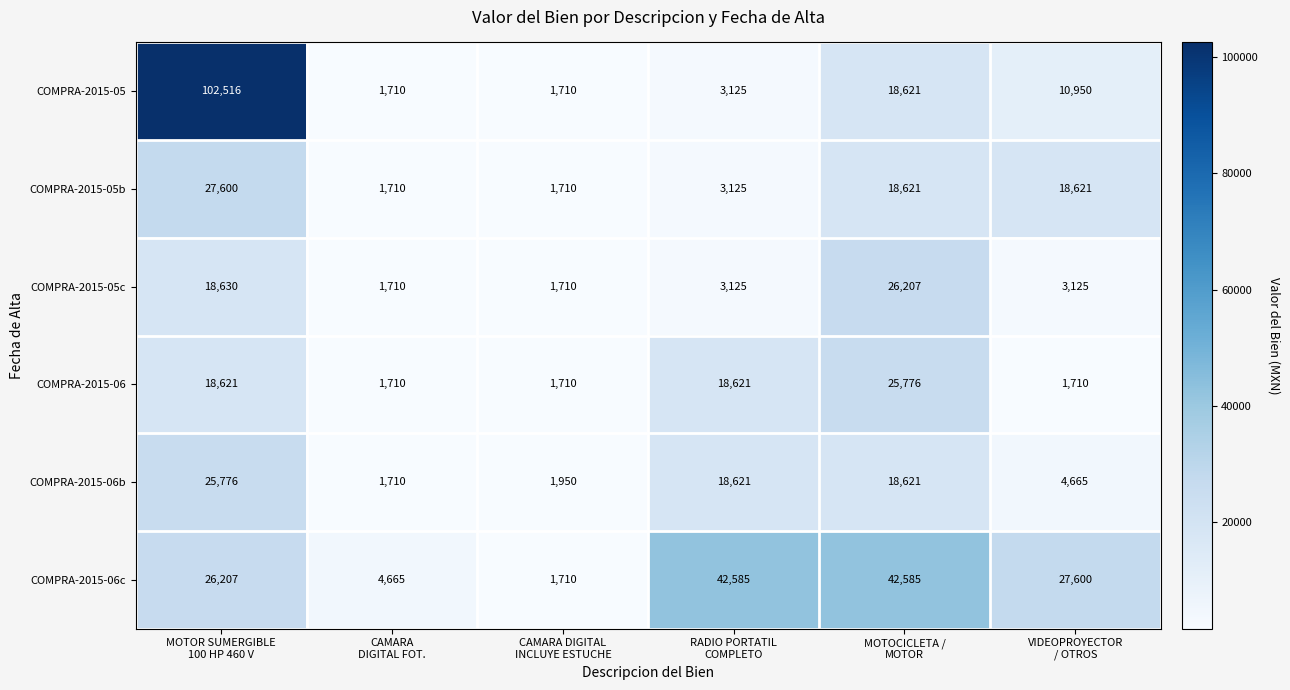

What is the difference between the second highest and second lowest values in the COMPRA-2015-05 series?

16911